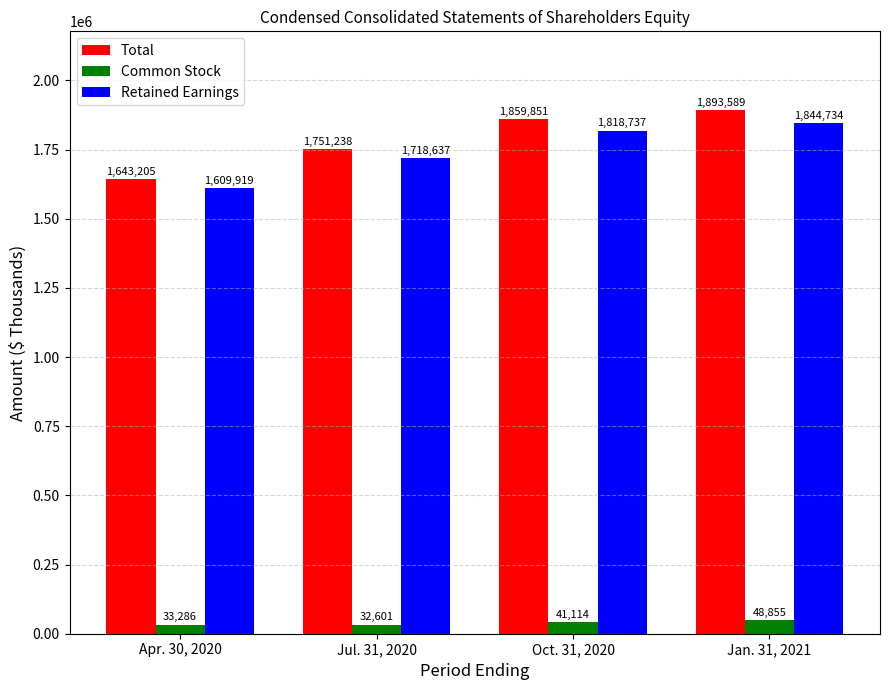

At how many categories does at least one series exceed 309506?

4